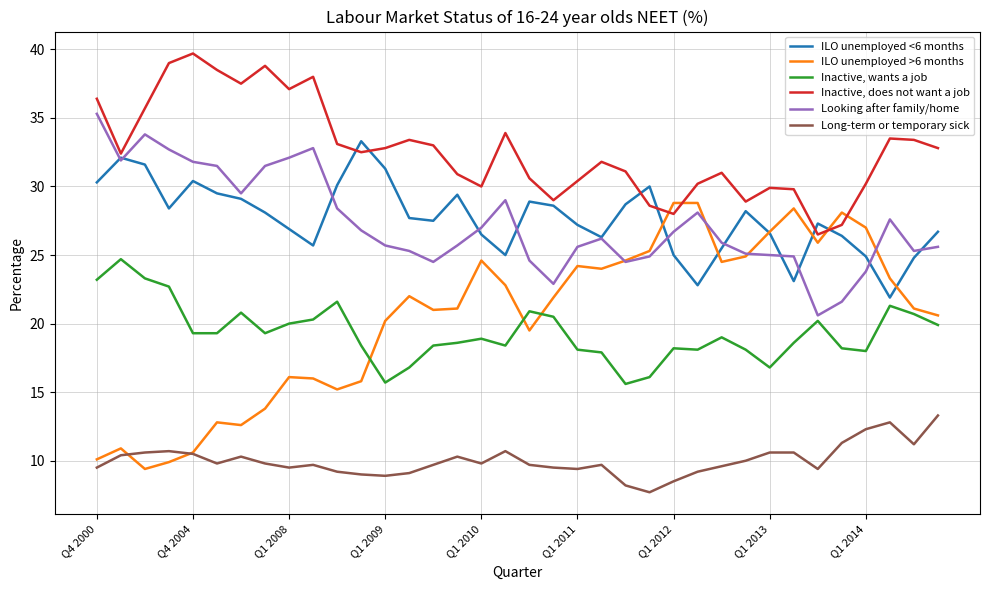

Which series has the largest total across all categories?

Inactive, does not want a job